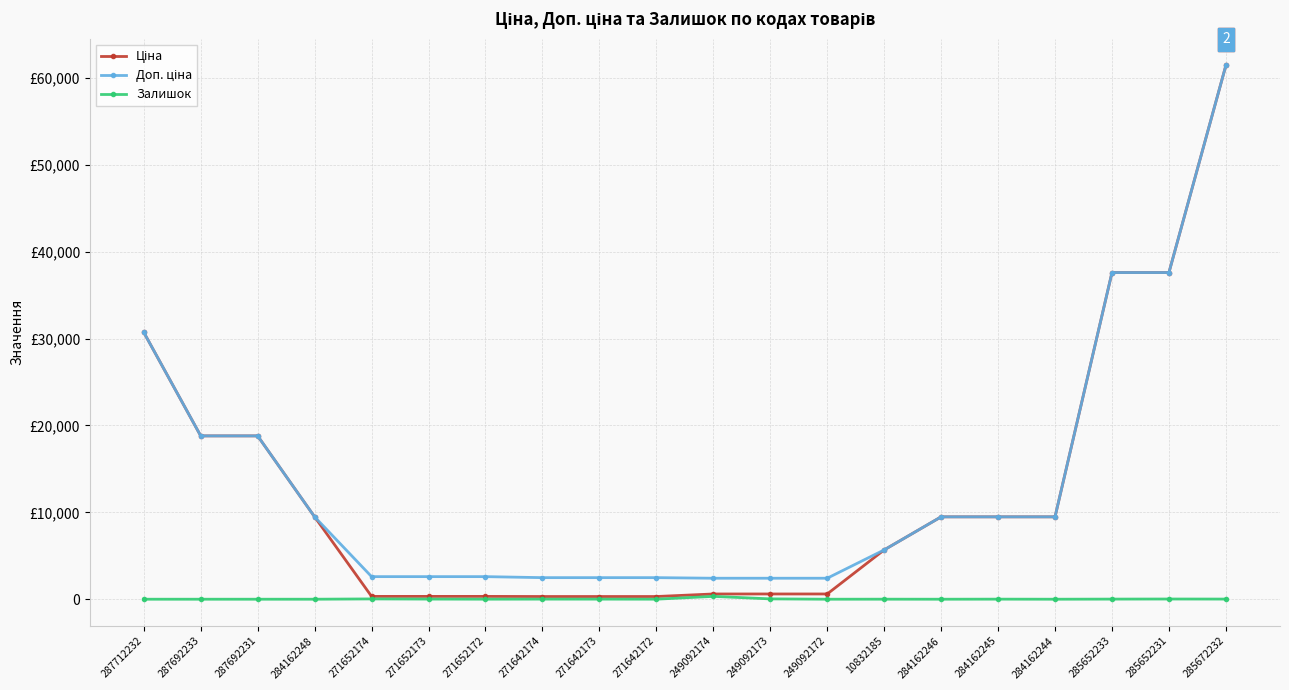

The value of Ціна at 271652173 is 579.5. True or false?

False